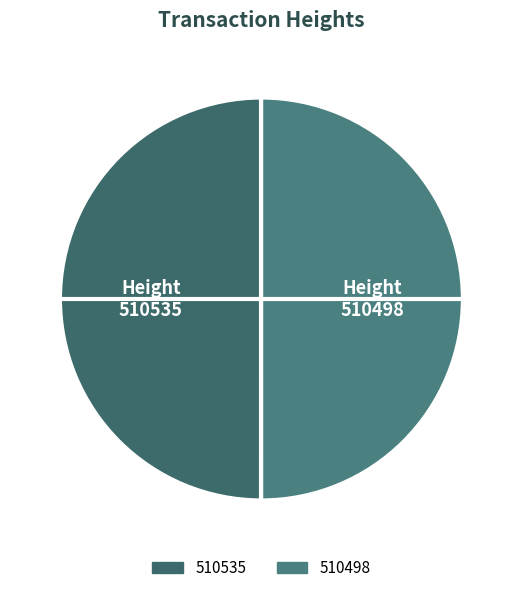

How many segments does this pie chart have?

2